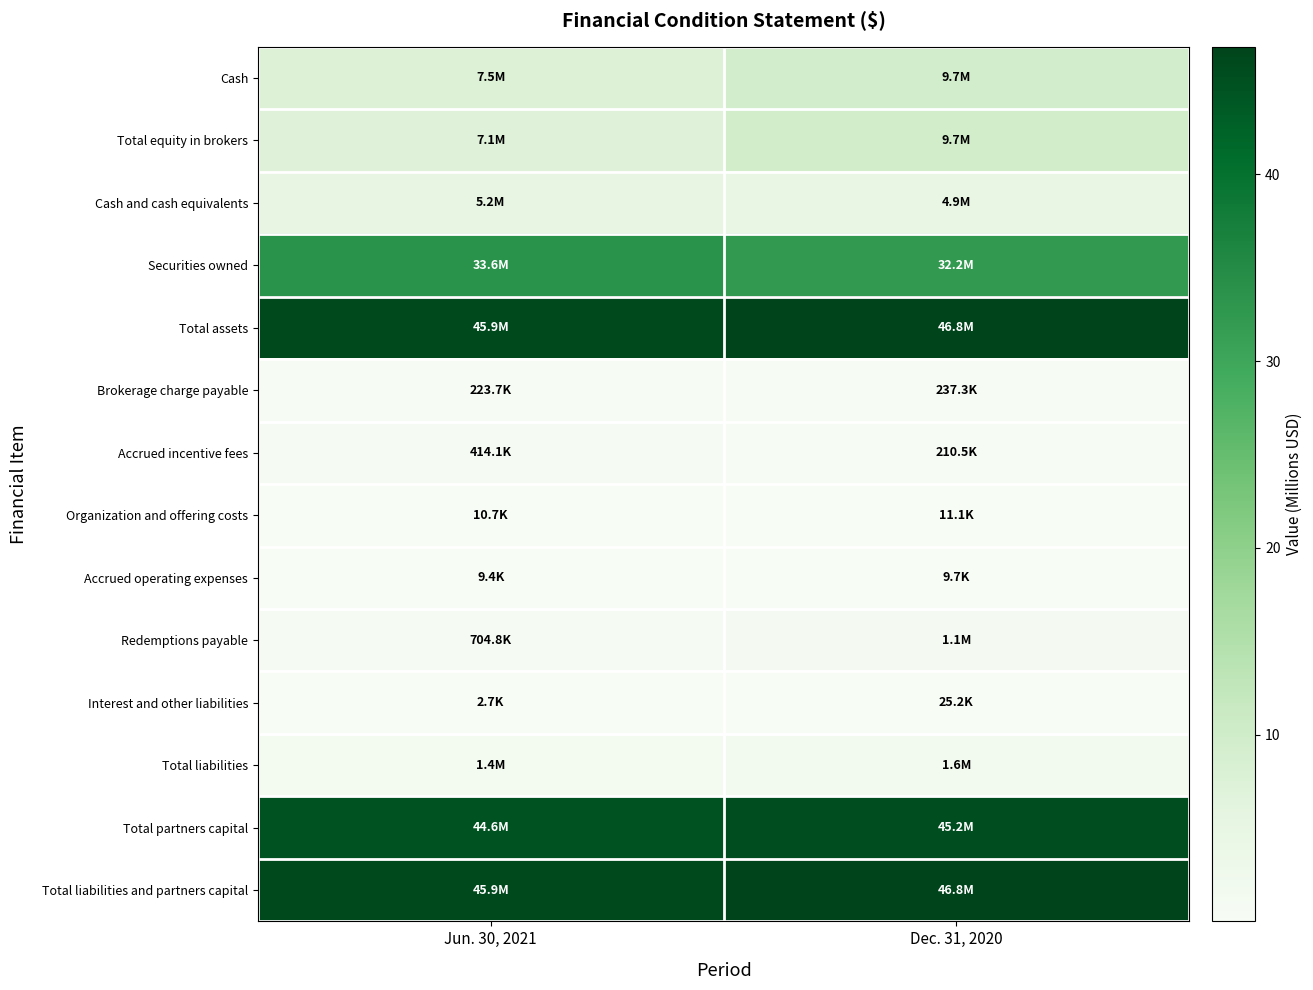

How many series are shown in this chart?

14